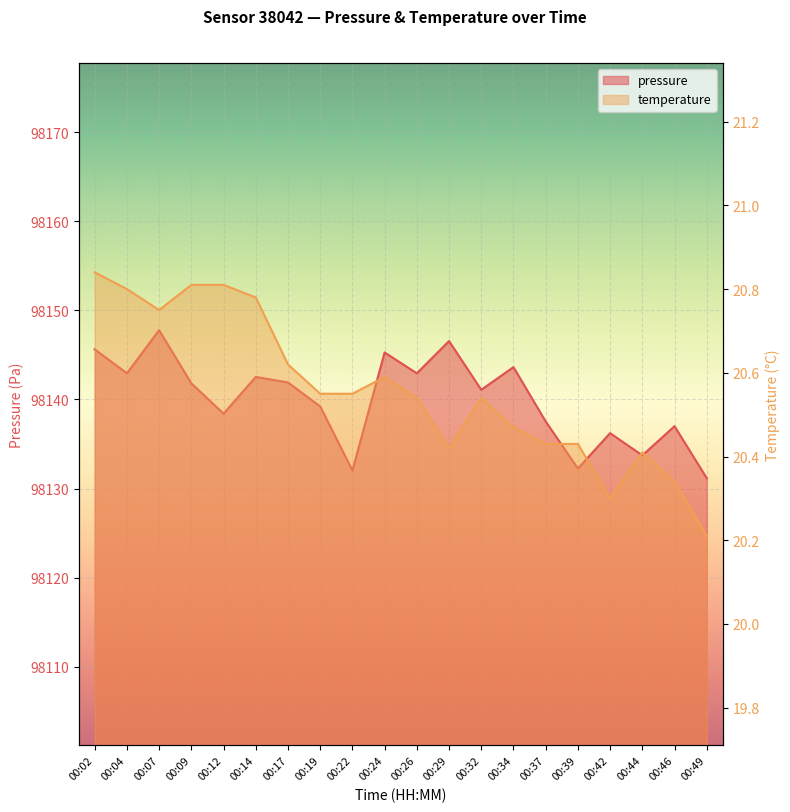

How many lines are shown in the chart?

2